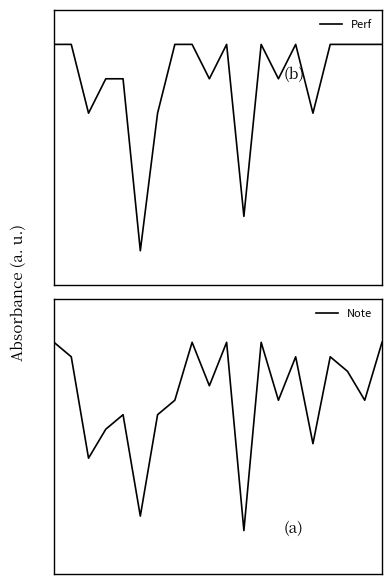

How many lines are shown in the chart?

2